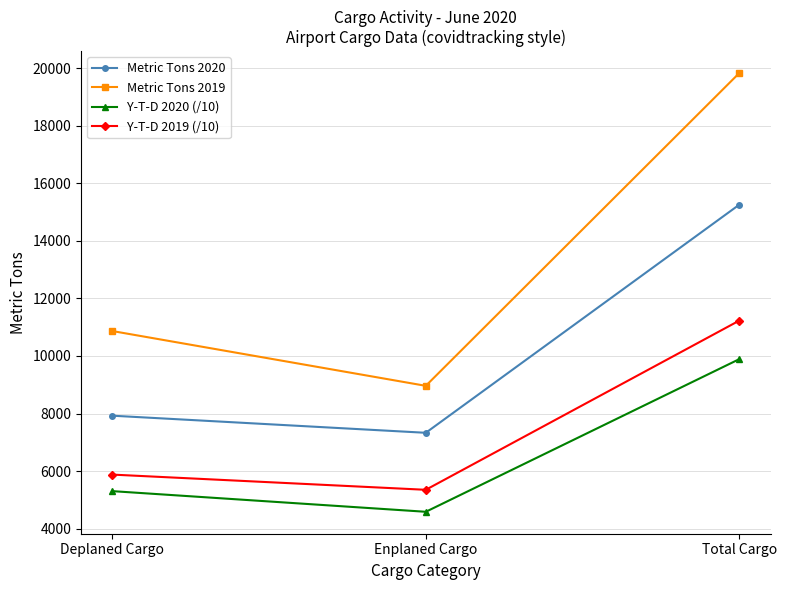

Rank the categories by Y-T-D 2020 (/10) value from highest to lowest.

Total Cargo, Deplaned Cargo, Enplaned Cargo